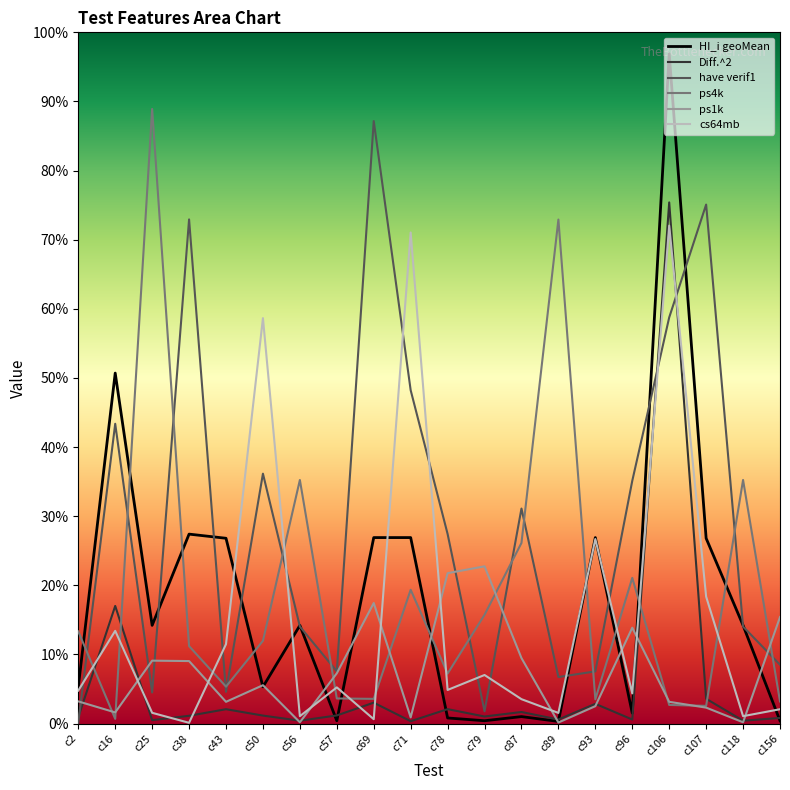

True or false: Diff.^2 and have verif1 cross at least once.

True